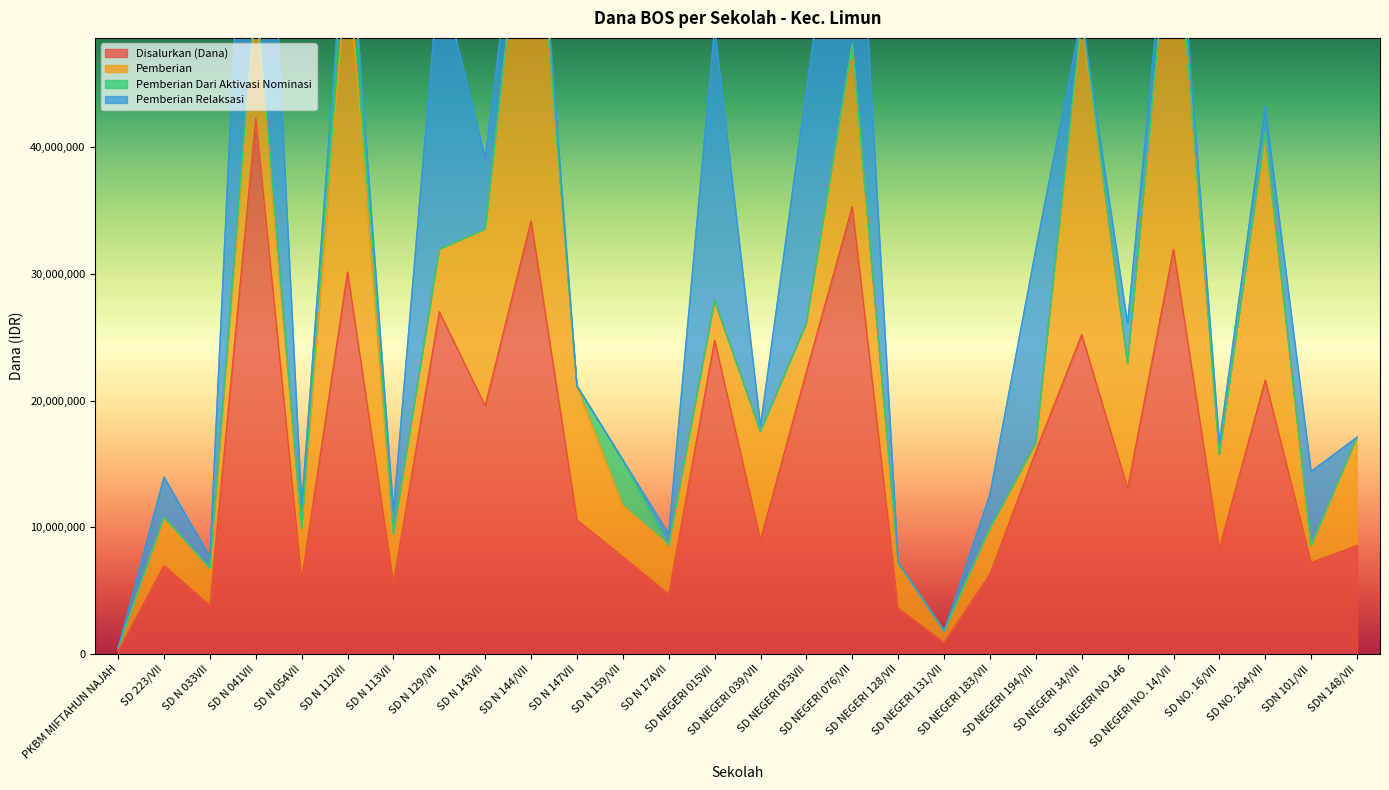

What is the label of the 11th point from the right?

SD NEGERI 128/VII